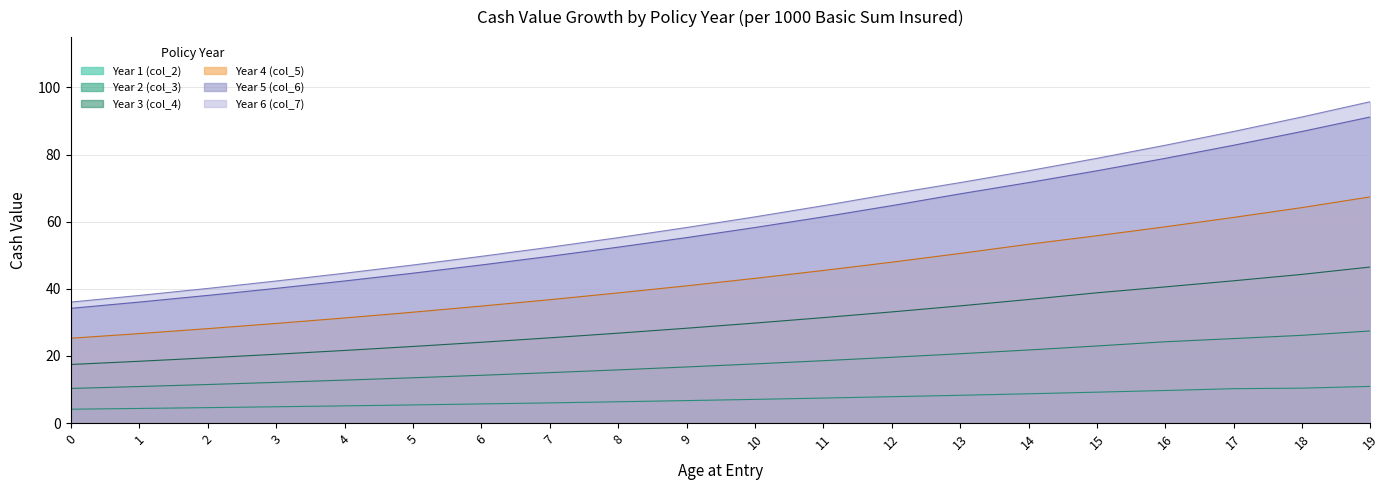

Reading left to right, list all the values displayed in this chart.

Year 1 (col_2): 0=4.1	1=4.4	2=4.6	3=4.9	4=5.1	5=5.4	6=5.7	7=6.0	8=6.3	9=6.7	10=7.1	11=7.5	12=7.9	13=8.3	14=8.7	15=9.2	16=9.7	17=10.2	18=10.4	19=10.9
Year 2 (col_3): 0=10.3	1=10.9	2=11.5	3=12.1	4=12.8	5=13.5	6=14.2	7=15.0	8=15.8	9=16.7	10=17.6	11=18.6	12=19.6	13=20.7	14=21.8	15=23.0	16=24.2	17=25.2	18=26.1	19=27.4
Year 3 (col_4): 0=17.5	1=18.4	2=19.4	3=20.5	4=21.6	5=22.8	6=24.1	7=25.4	8=26.8	9=28.3	10=29.8	11=31.4	12=33.1	13=34.9	14=36.8	15=38.8	16=40.6	17=42.4	18=44.3	19=46.5
Year 4 (col_5): 0=25.3	1=26.7	2=28.1	3=29.7	4=31.3	5=33.0	6=34.9	7=36.8	8=38.8	9=40.9	10=43.1	11=45.5	12=47.9	13=50.5	14=53.3	15=55.8	16=58.5	17=61.3	18=64.2	19=67.4
Year 5 (col_6): 0=34.2	1=36.1	2=38.0	3=40.1	4=42.3	5=44.7	6=47.1	7=49.7	8=52.4	9=55.3	10=58.3	11=61.4	12=64.8	13=68.3	14=71.7	15=75.2	16=78.9	17=82.8	18=86.9	19=91.2
Year 6 (col_7): 0=36.0	1=38.0	2=40.1	3=42.3	4=44.6	5=47.1	6=49.7	7=52.4	8=55.2	9=58.3	10=61.4	11=64.8	12=68.3	13=71.7	14=75.2	15=78.9	16=82.8	17=86.9	18=91.2	19=95.8